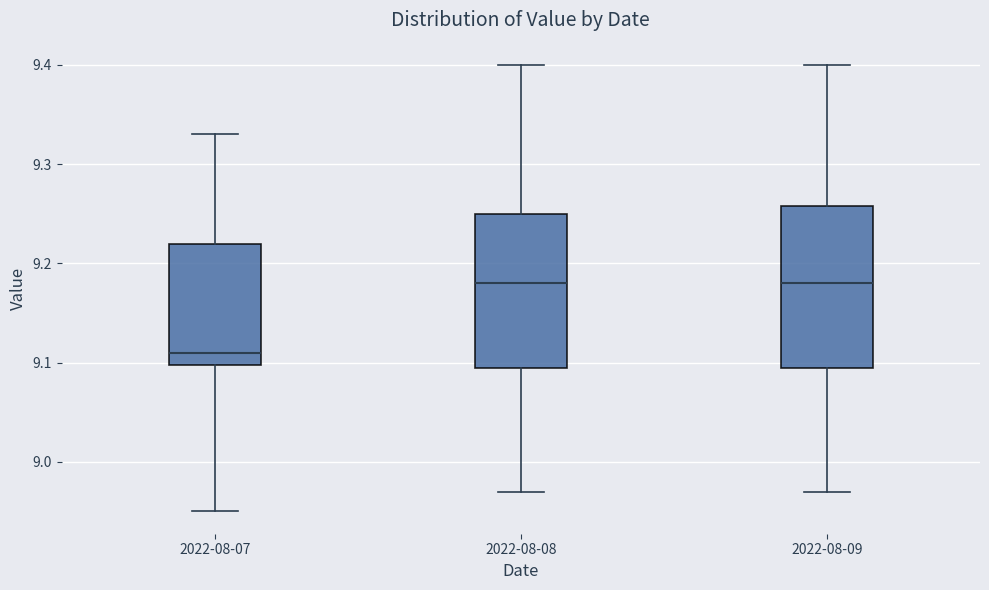

Reading left to right, read every box against the y-axis: the position of its median line, the range the box covers, and the ends of its whiskers. The values are not printed on the chart, so give them approximately, as read against the axis.

2022-08-07: median 9.11, box 9.10 to 9.22, whiskers 8.95 to 9.33
2022-08-08: median 9.18, box 9.10 to 9.25, whiskers 8.97 to 9.40
2022-08-09: median 9.18, box 9.10 to 9.26, whiskers 8.97 to 9.40